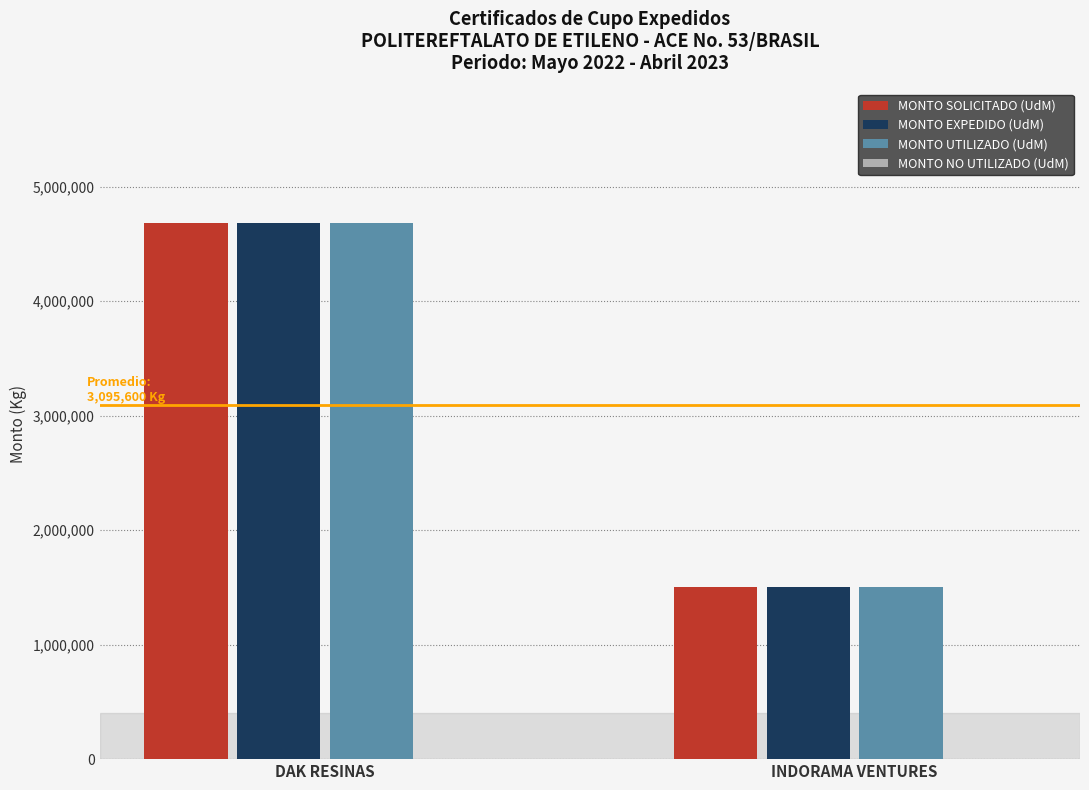

What is the average value of the MONTO UTILIZADO (UdM) series?

3095600